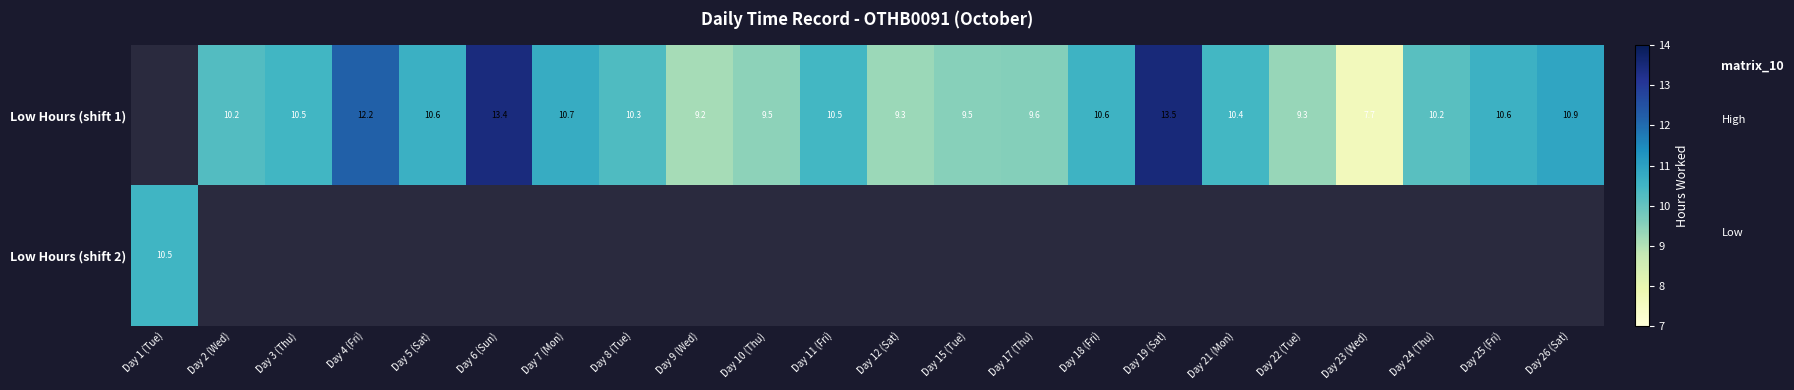

List the series in order of their peak value, highest first.

Low Hours (shift 1), Low Hours (shift 2)